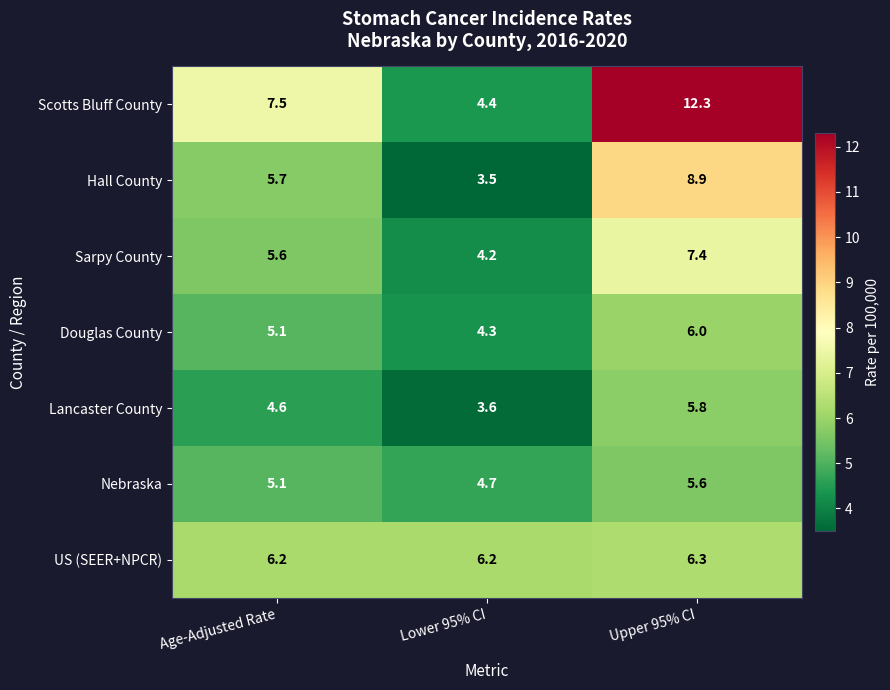

Read the Sarpy County value at Lower 95% CI.

4.2